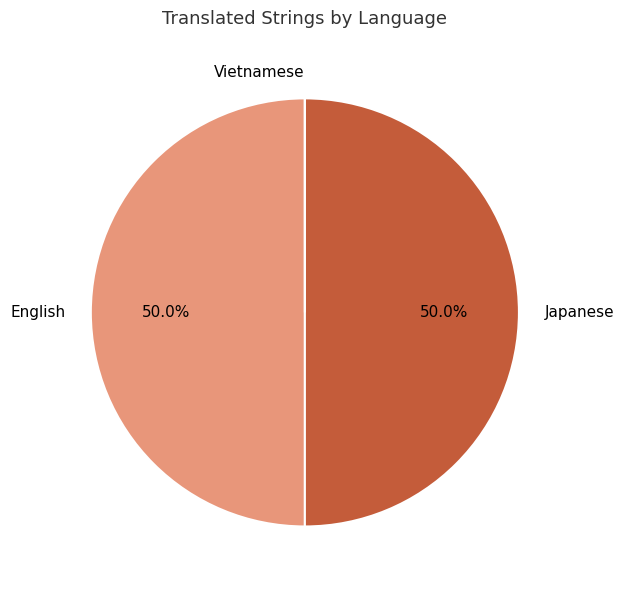

What portion of the pie excludes Japanese?

50.0%